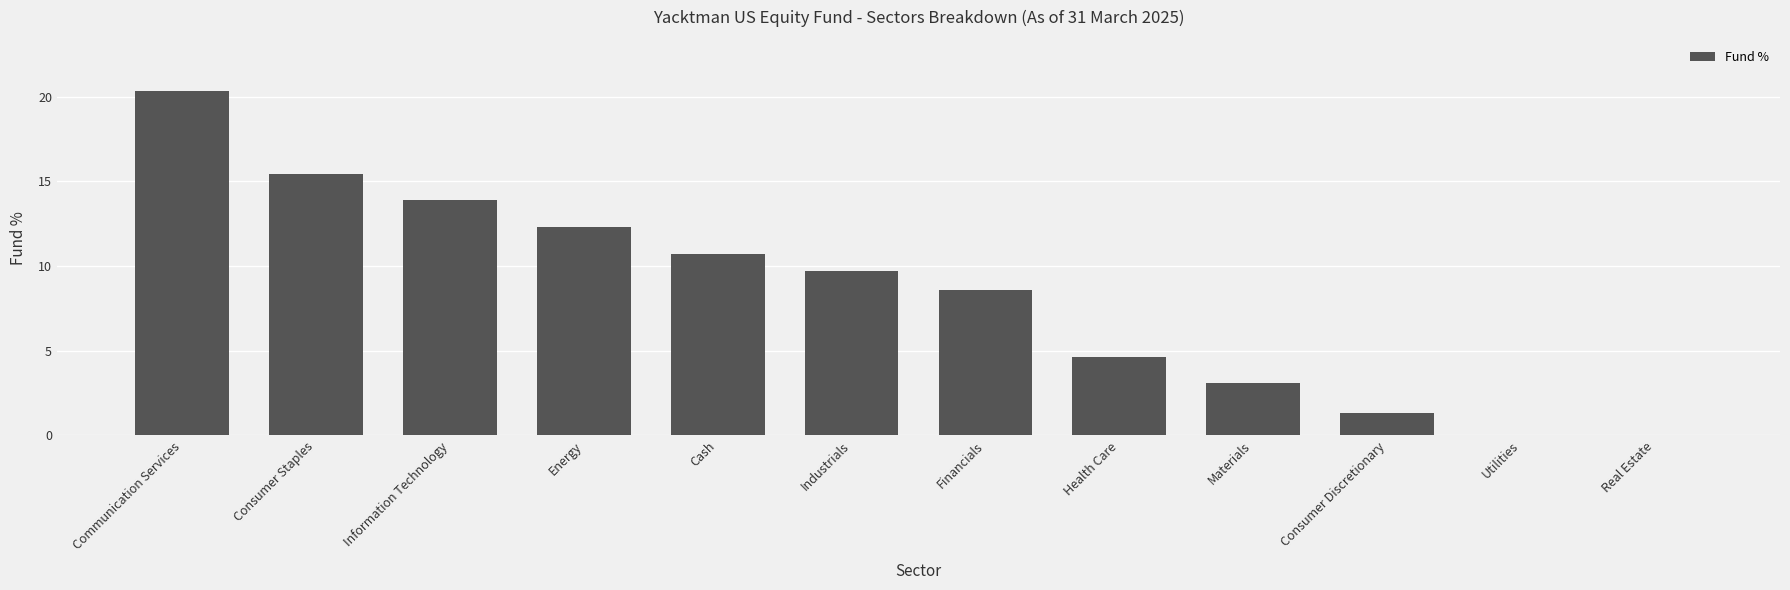

The chart shows a value of 20.3 at Communication Services. True or false?

True